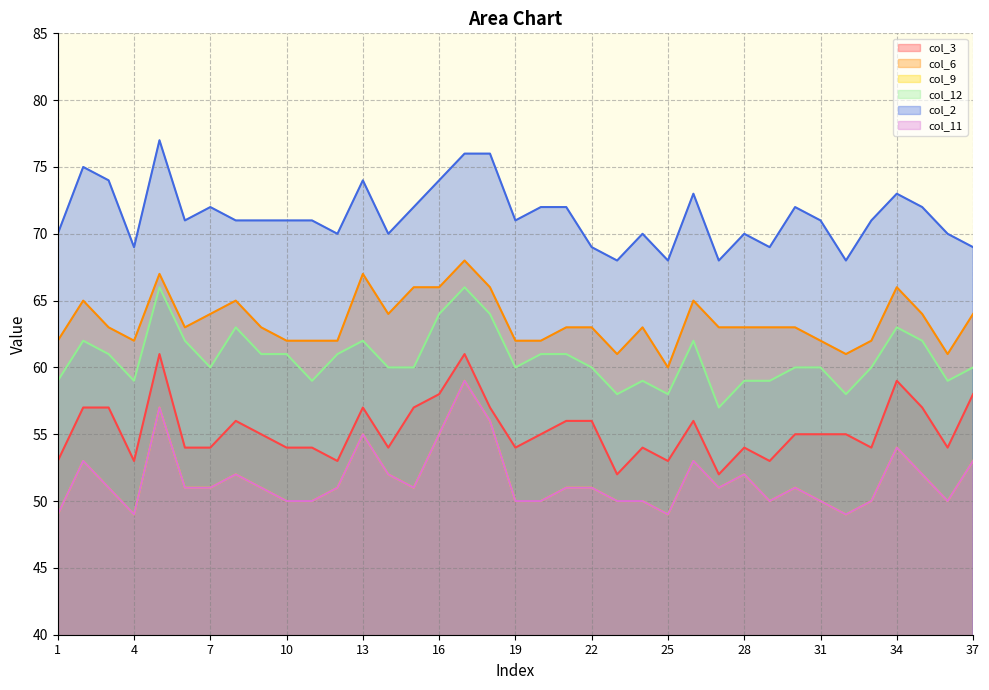

Which category has the highest value across all series?

5